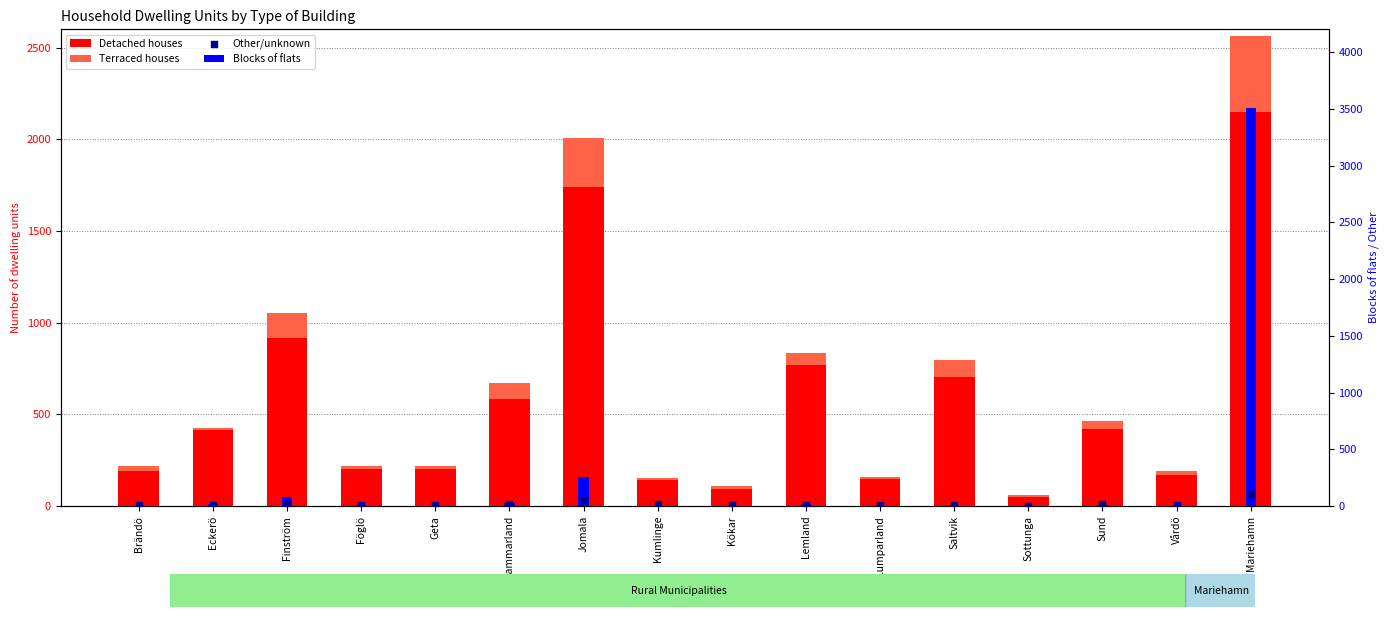

Which series reaches the maximum Y coordinate?

Blocks of flats